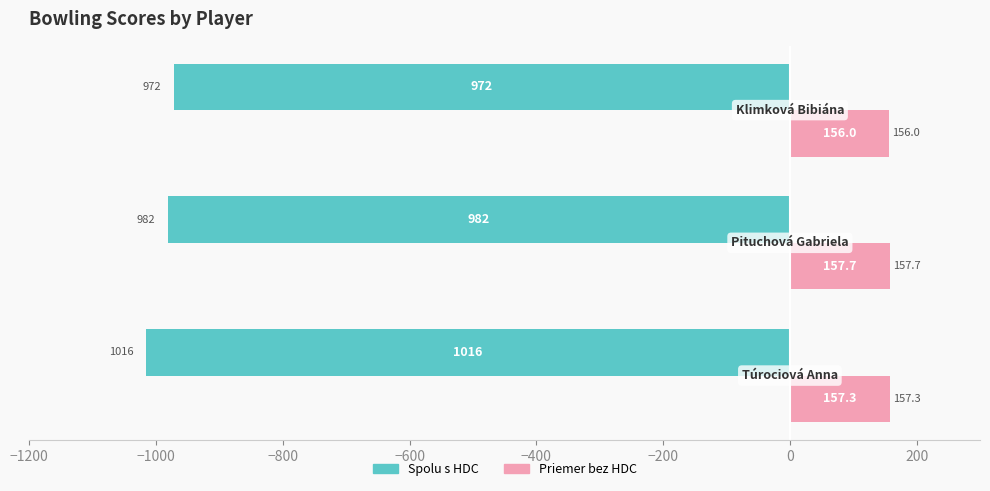

Which series has the largest total across all categories?

Priemer bez HDC